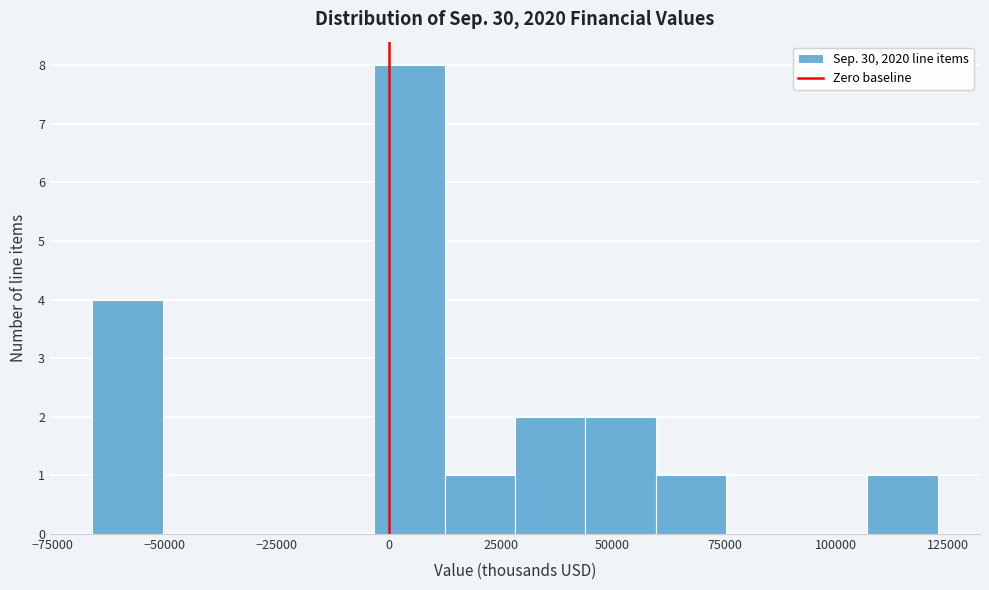

Around what value on the x-axis is the tallest bar? Give the approximate position of its centre, as read against the axis.

5000